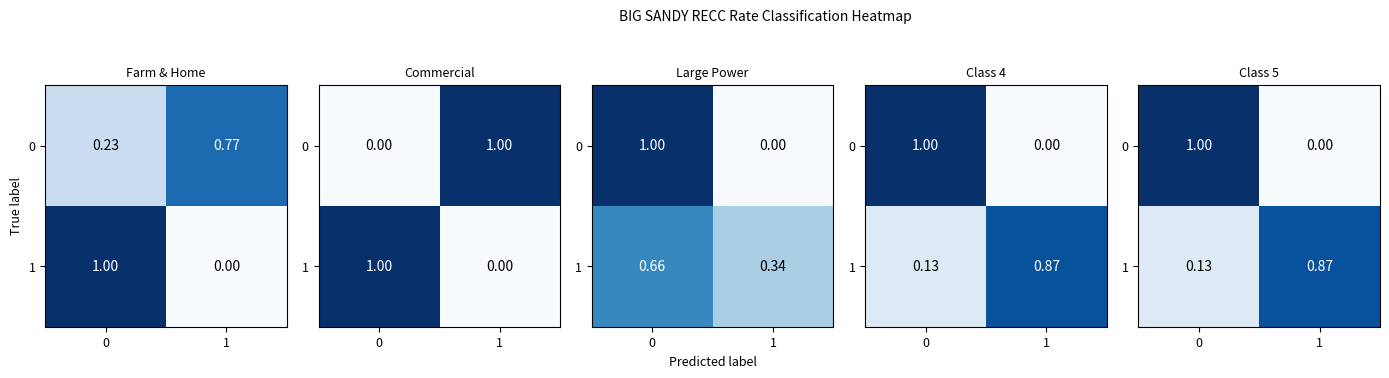

True or false: 1 has a value of 0.9 at 1.

True